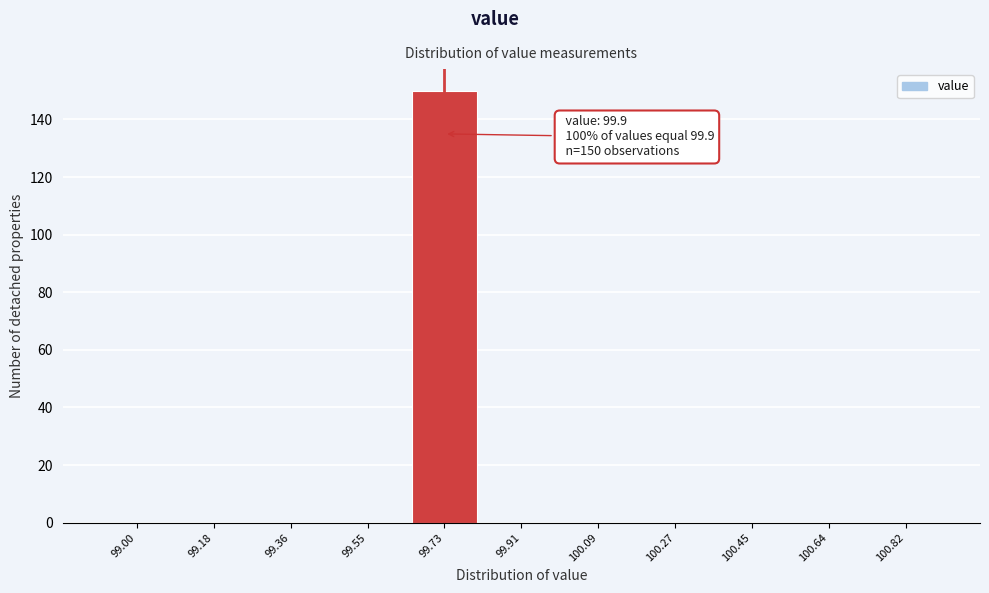

Reading right to left, what are all the values shown in this chart?

100.82=0	100.64=0	100.45=0	100.27=0	100.09=0	99.91=0	99.73=150	99.55=0	99.36=0	99.18=0	99.00=0